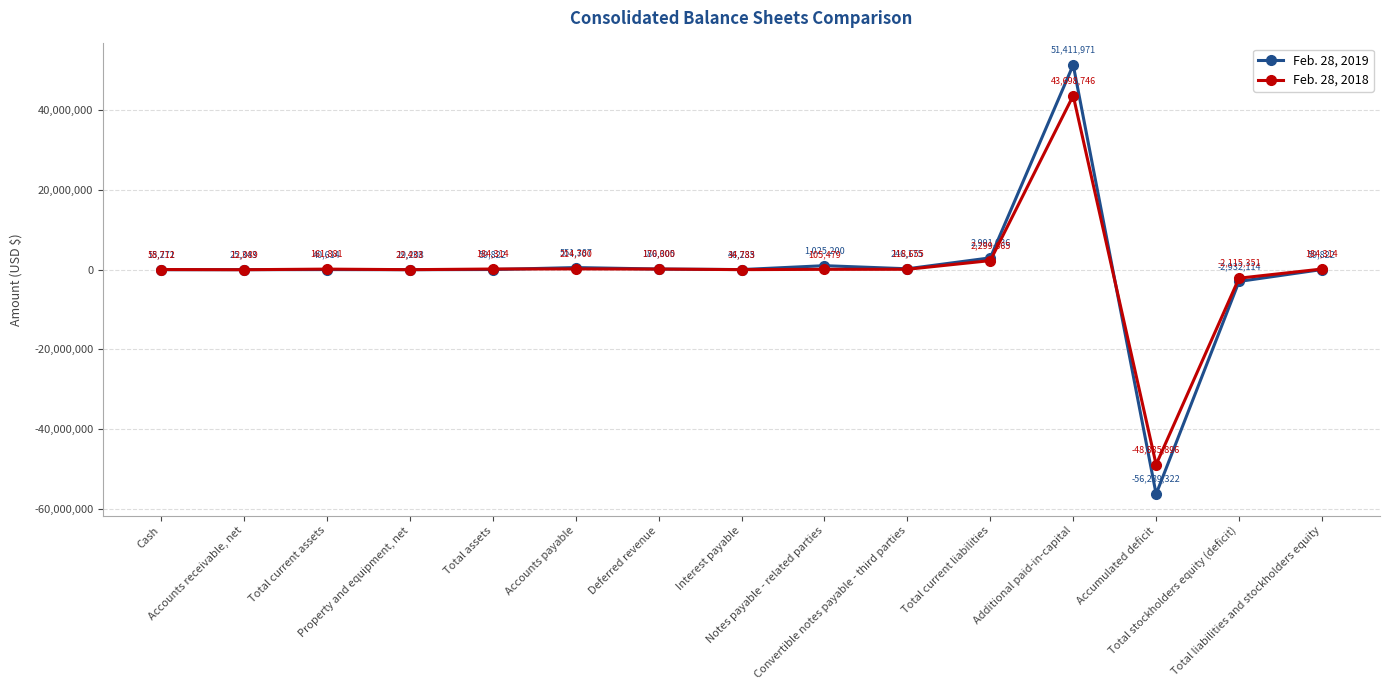

What is the label of the 1st point from the left?

Cash